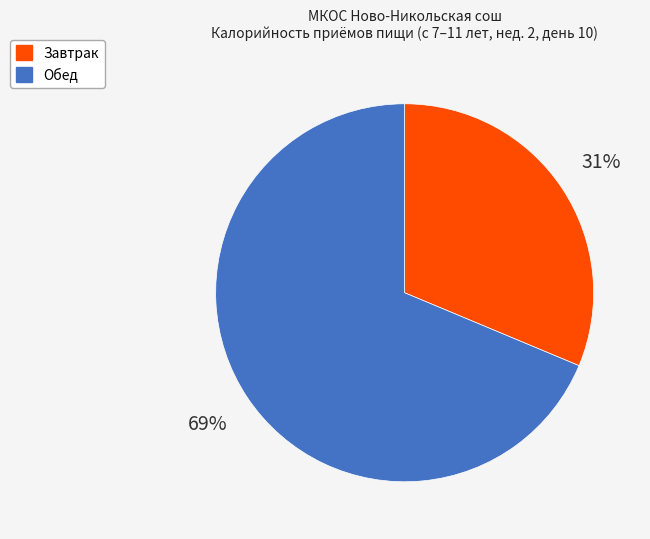

To the nearest percent, what is the combined percentage of Завтрак and Обед?

100%